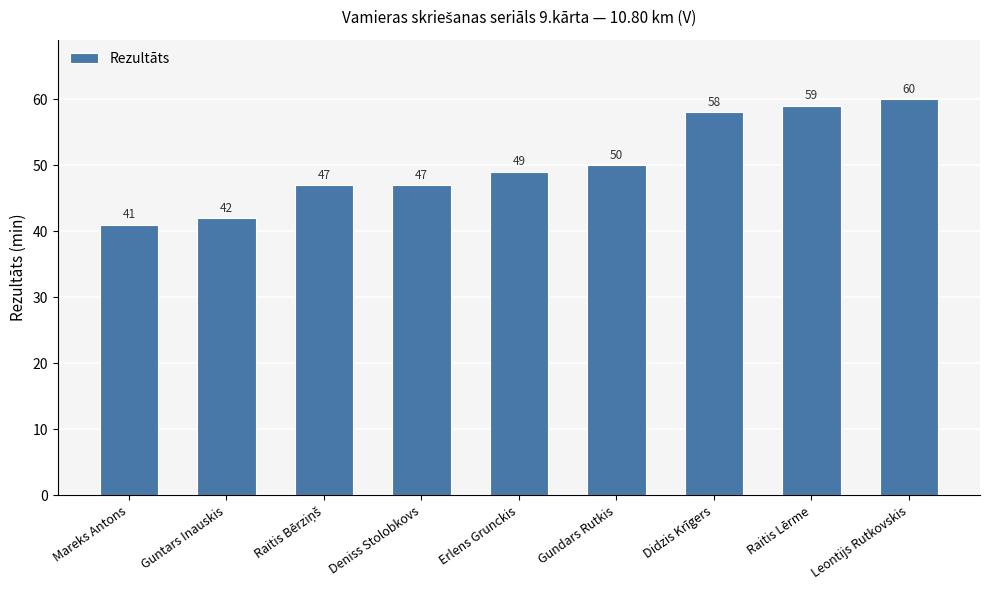

What is the label of the 5th bar from the left?

Erlens Grunckis